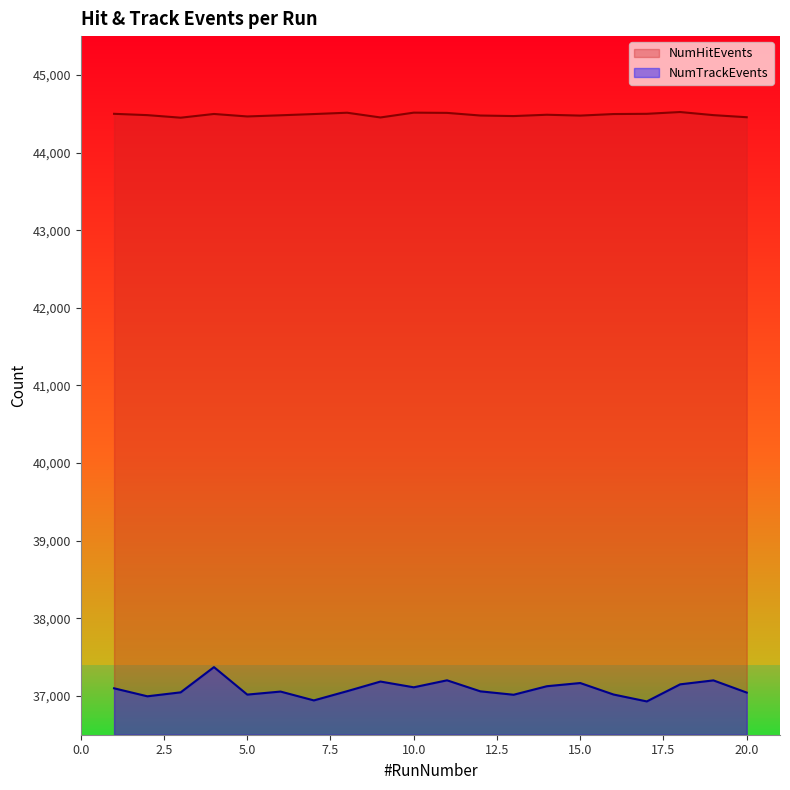

The NumHitEvents series shows 70706 at 11. True or false?

False